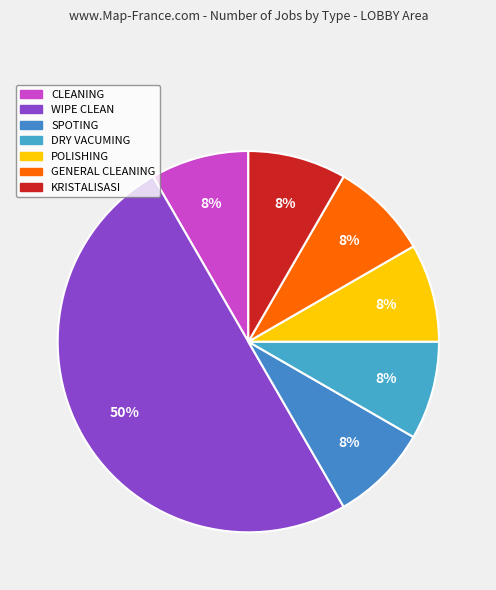

Count the number of slices in the pie.

7